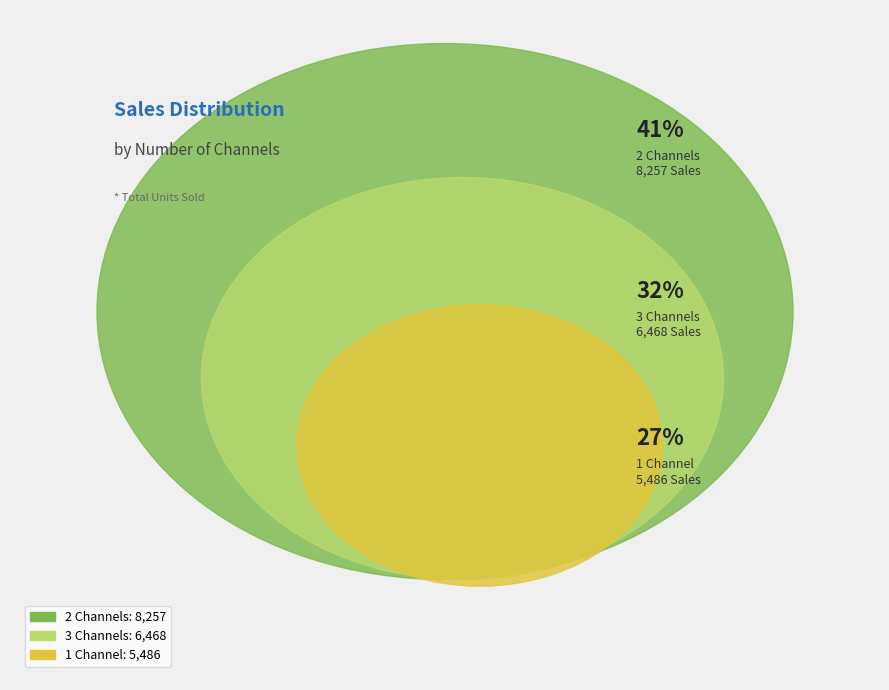

How many segments does this pie chart have?

3